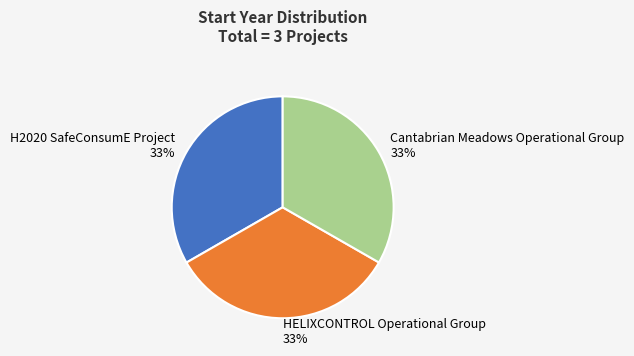

To the nearest percent, what portion does H2020 SafeConsumE Project represent?

33%